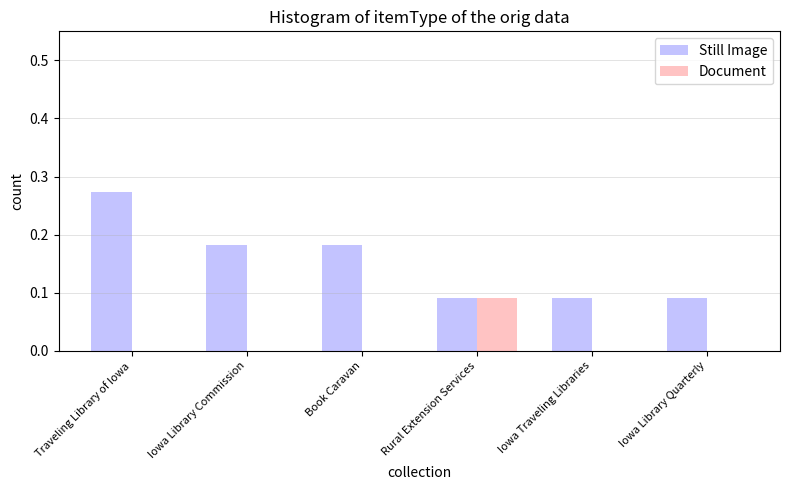

How many groups of bars are there?

6